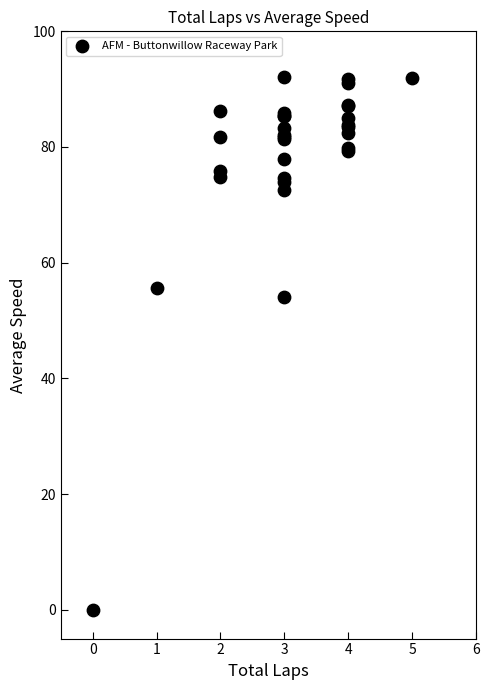

What Y value in the scatter plot is closest to 46?

54.1